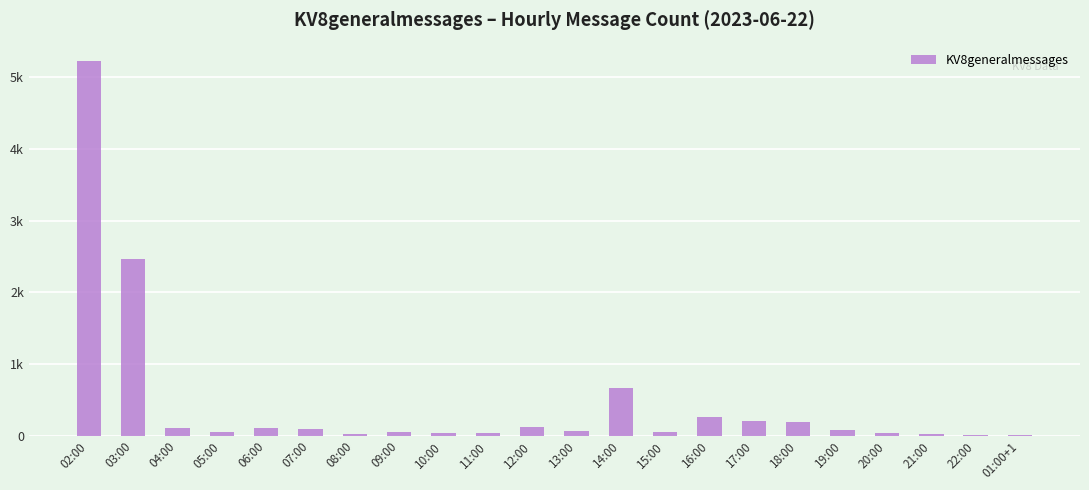

What is the difference between the second highest and minimum values?

2461